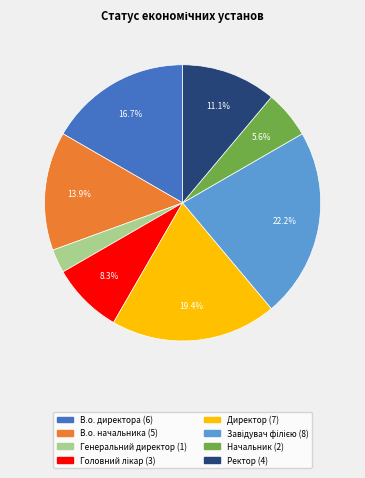

What is the total percentage of Генеральний директор and Завідувач філією?

25.0%